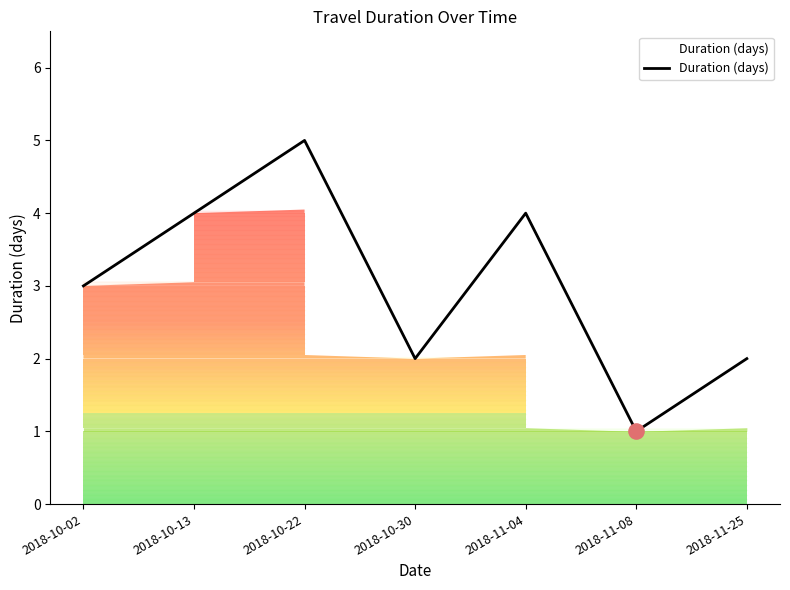

Between 2018-10-02 and 2018-10-22, which is larger?

2018-10-22